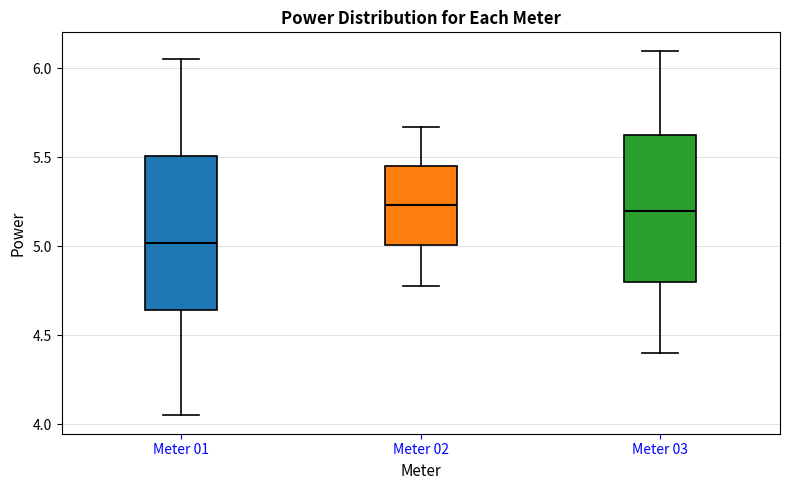

Where does the lower whisker of the box for Meter 02 end on the y-axis? The values are not printed on the chart, so give them approximately, as read against the axis.

4.80